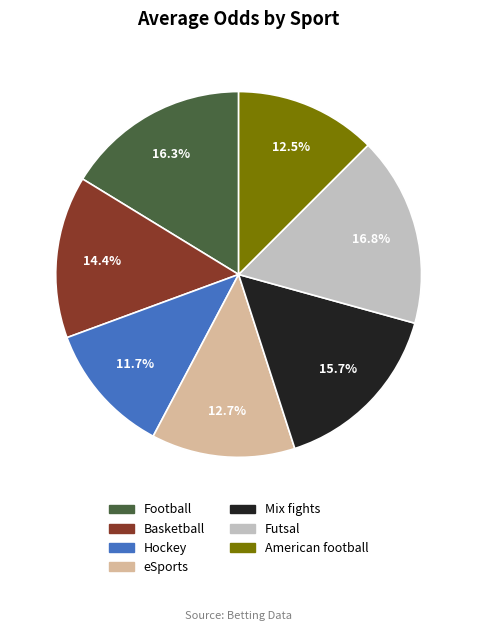

What percentage is the Hockey slice, to the nearest percent?

12%